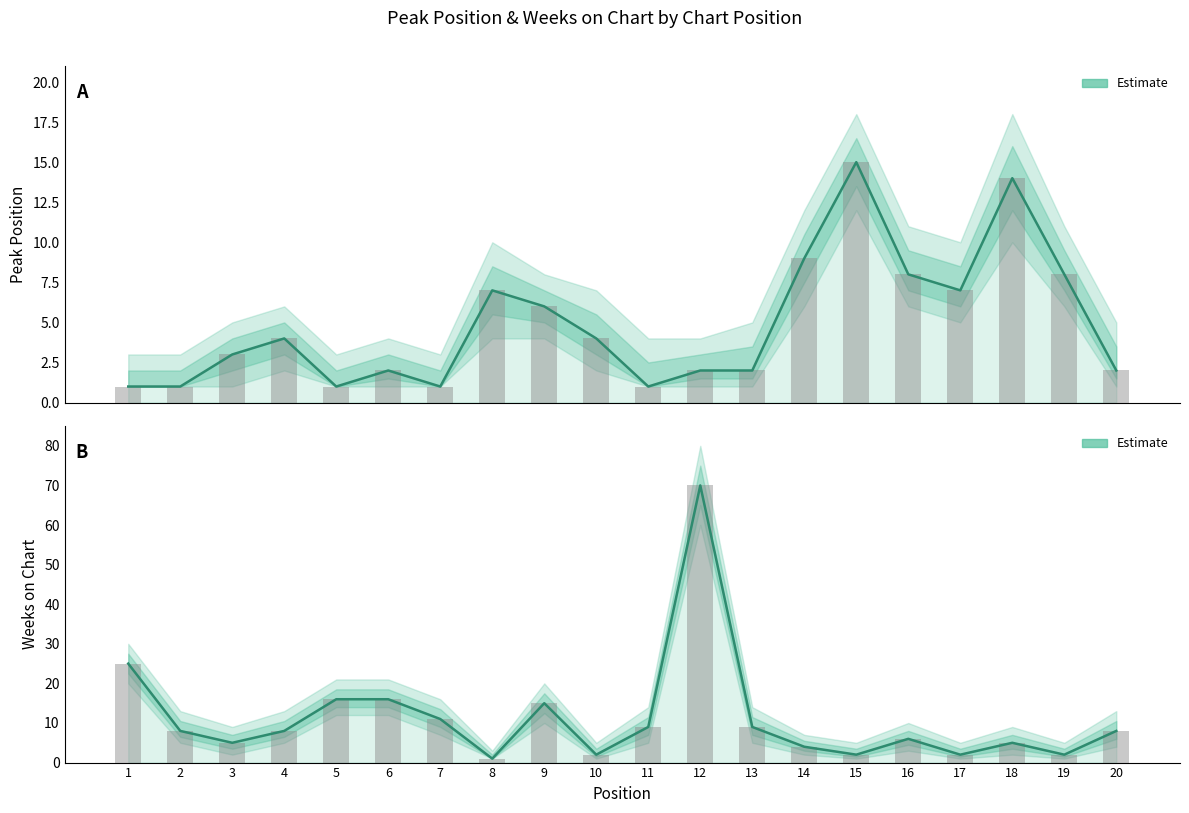

Rank the categories by Peak Position value from lowest to highest.

1, 2, 5, 7, 11, 6, 12, 13, 20, 3, 4, 10, 9, 8, 17, 16, 19, 14, 18, 15